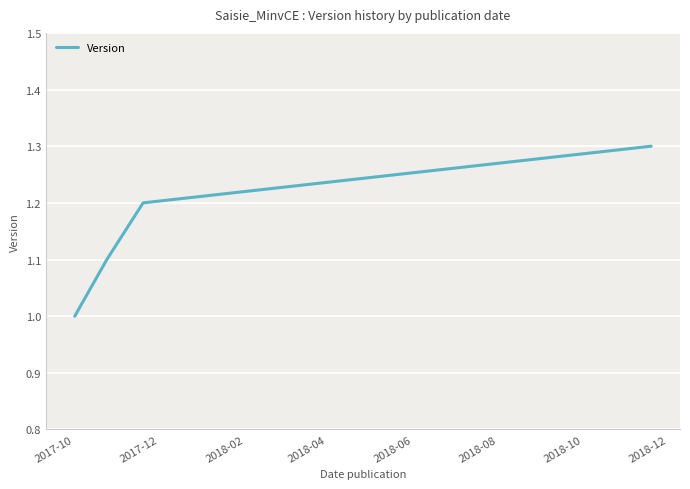

What is the minimum value shown in the chart?

1.0